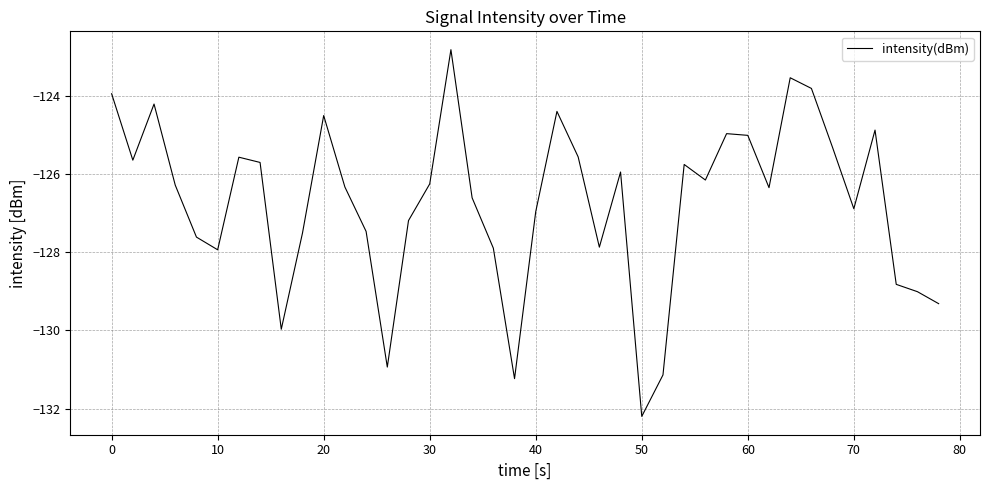

What is the greatest value displayed?

-122.8